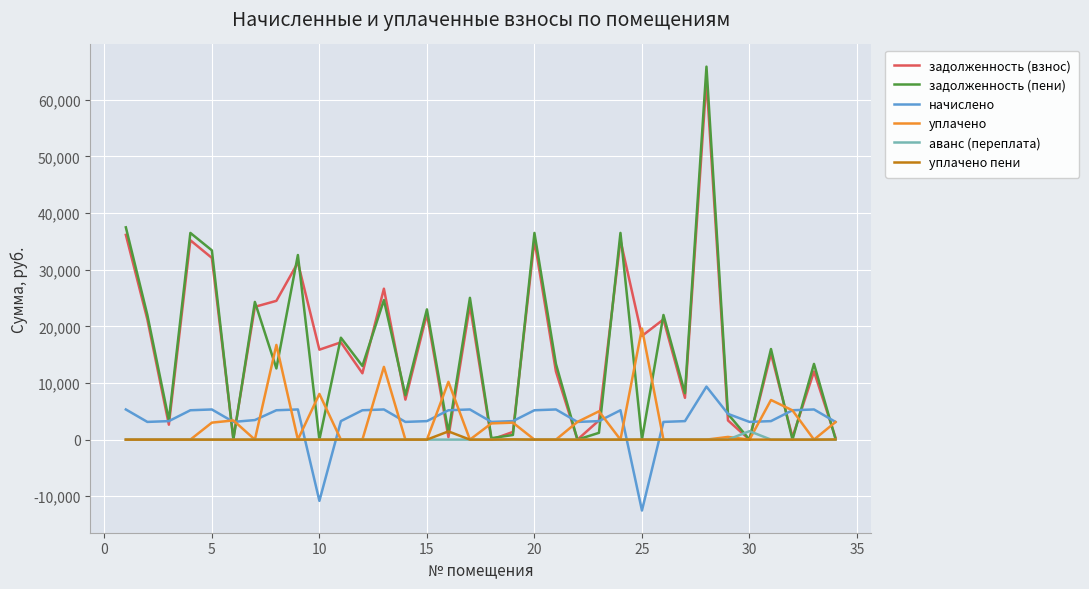

What is the greatest value displayed?

65865.6